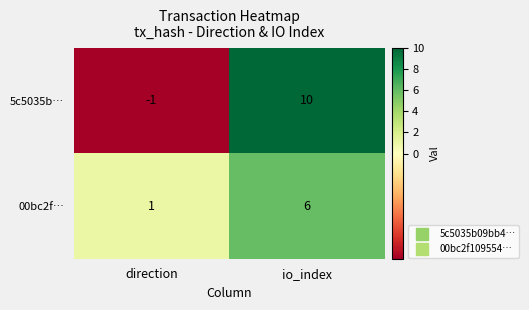

Reading left to right, what are all the values shown in this chart?

5c5035b…: direction=-1	io_index=10
00bc2f…: direction=1	io_index=6